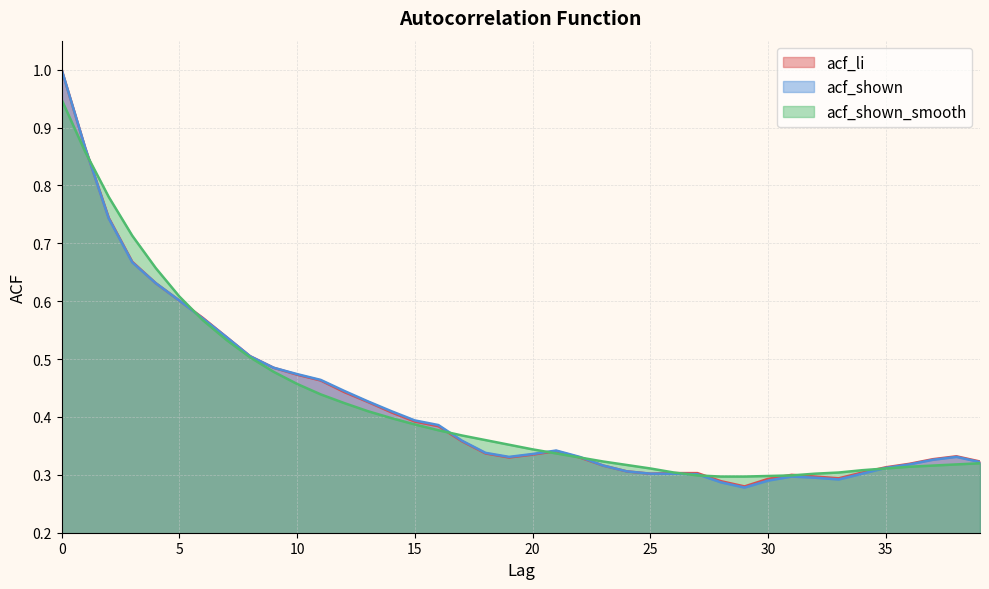

Where is acf_shown_smooth nearest to the value 0?

28